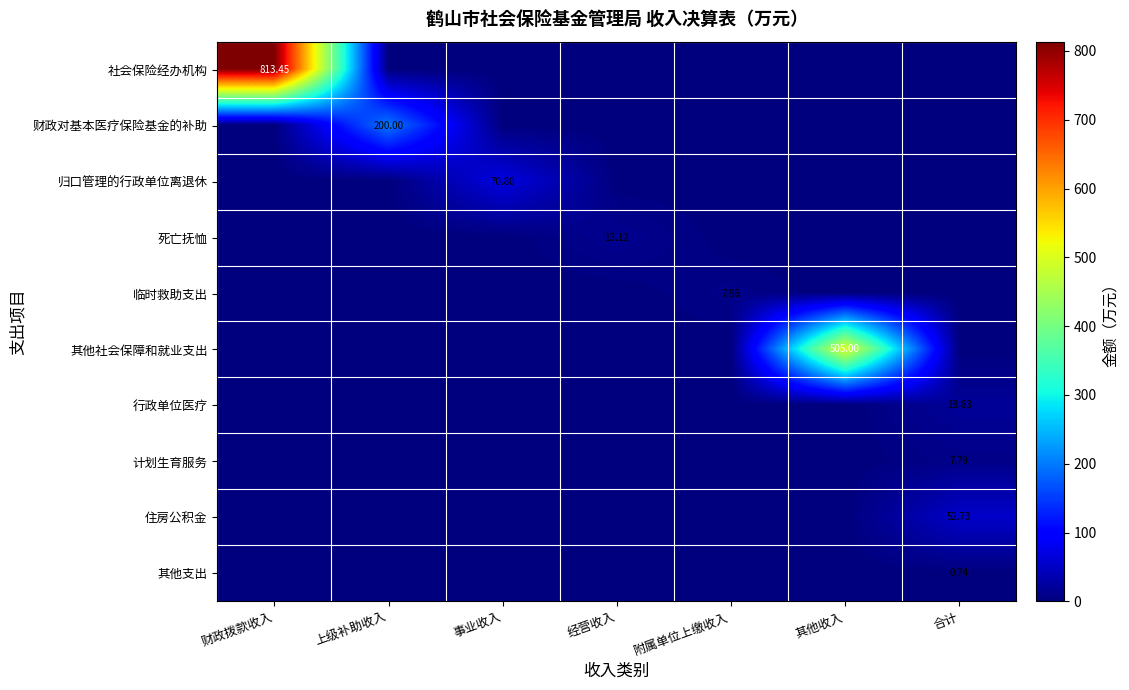

Count the number of categories in the chart.

7